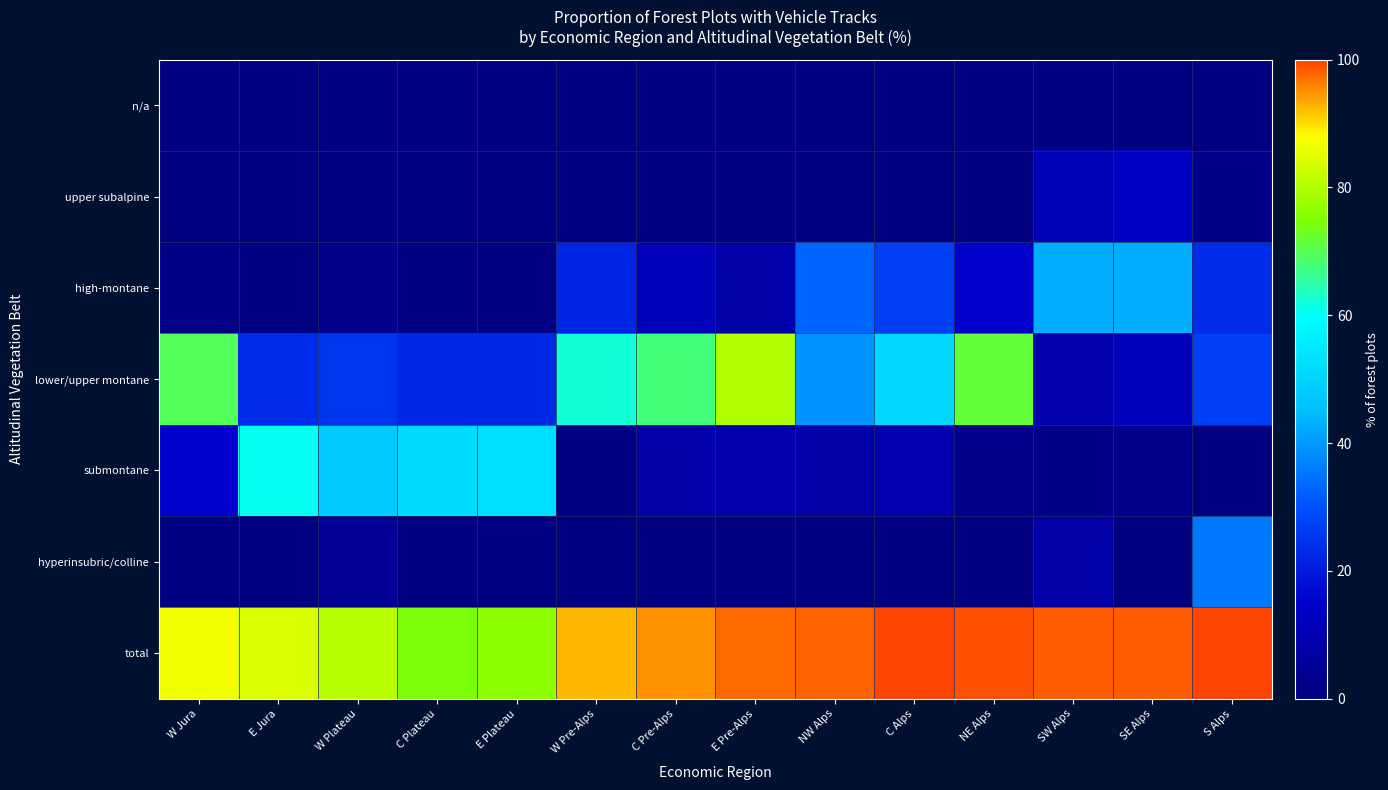

What is the maximum value shown in the chart?

100.0